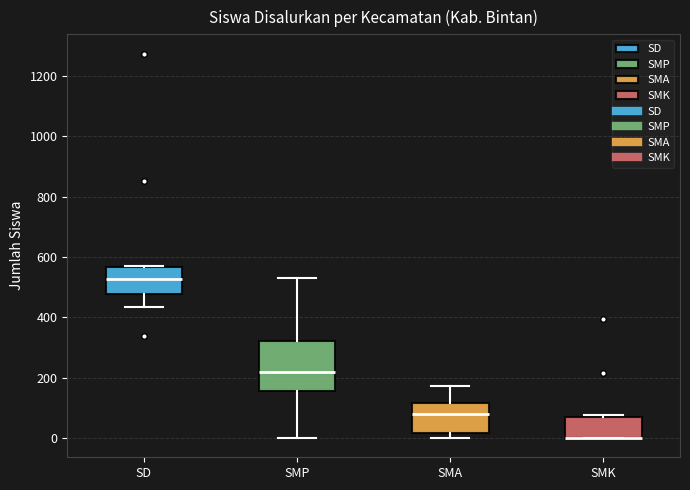

Reading left to right, transcribe this box plot: for each box, give where its median line is, the range the box spans, and where its two whiskers end, as read against the y-axis. The values are not printed on the chart, so give them approximately, as read against the axis.

SD: median 520, box 480 to 560, whiskers 440 to 580
SMP: median 220, box 160 to 320, whiskers 0 to 540
SMA: median 80, box 20 to 120, whiskers 0 to 180
SMK: median 0 (drawn on the box's lower edge), box 0 to 60, whiskers 0 to 80